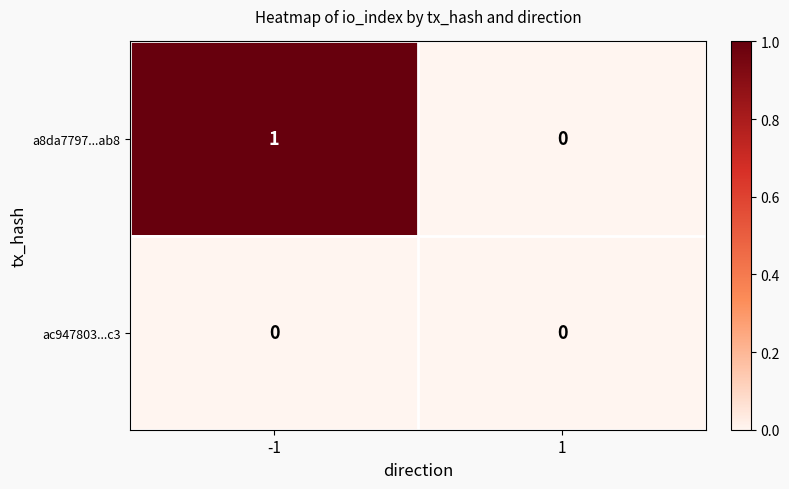

Which series has the largest total across all categories?

a8da7797...ab8